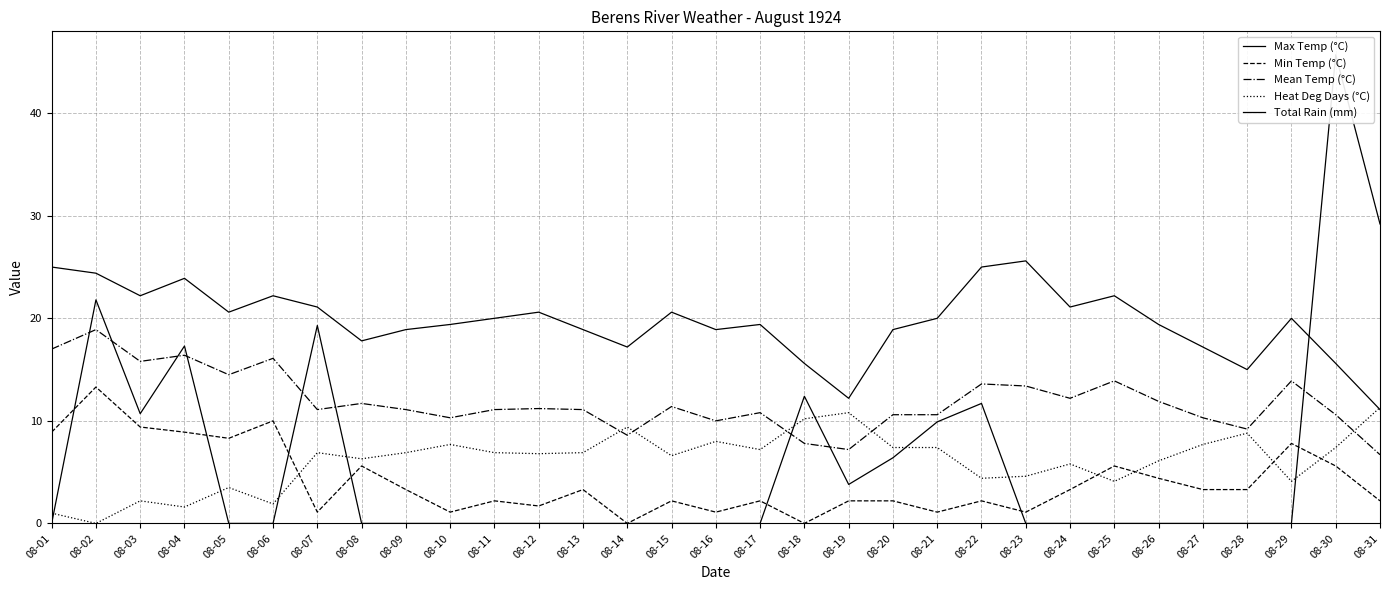

What is the difference between the maximum and minimum values in the Max Temp (°C) series?

14.5